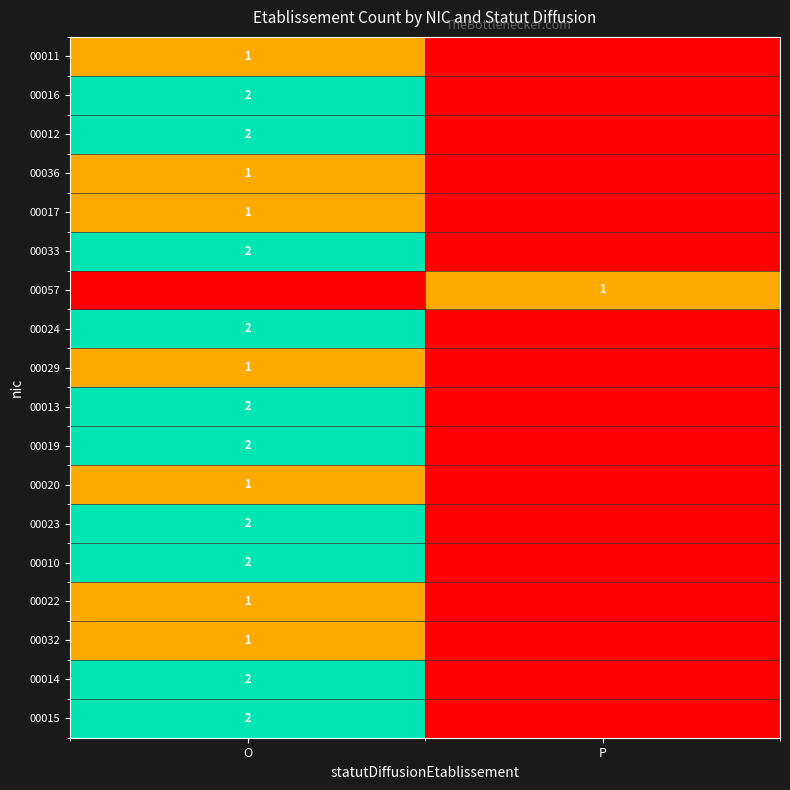

True or false: 00036 has a value of 2 at O.

False